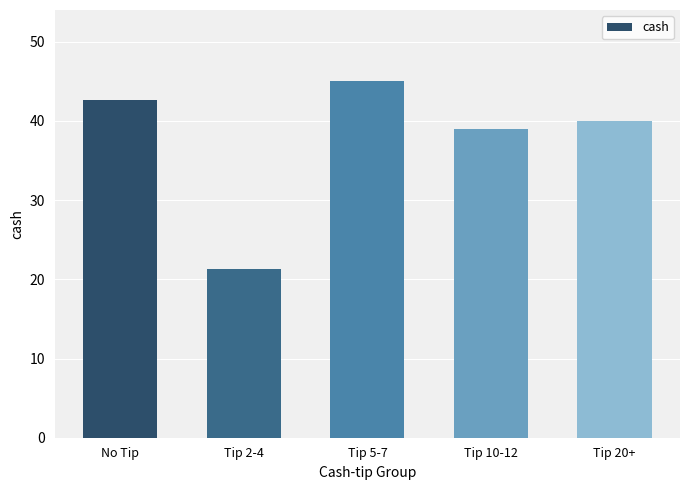

Is it true that the value at Tip 10-12 is 39.0?

True